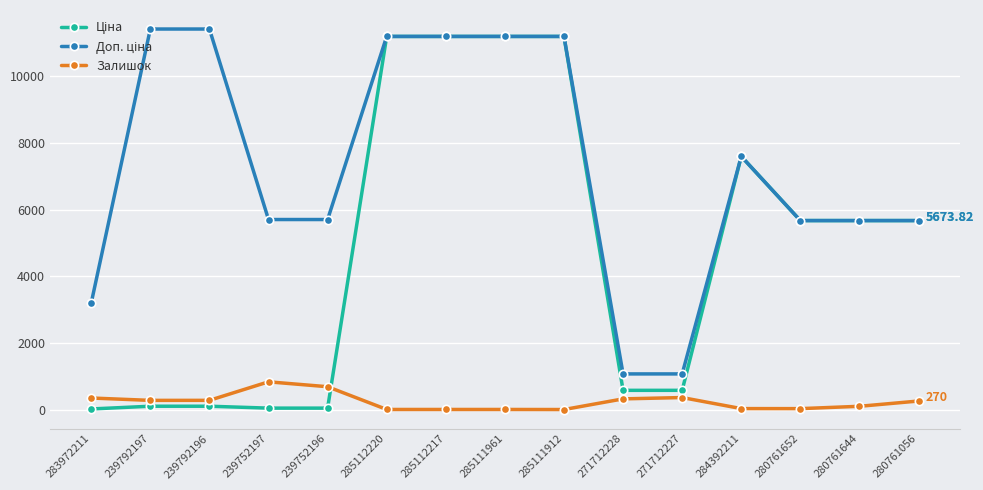

What is the label of the 11th point from the left?

271712227